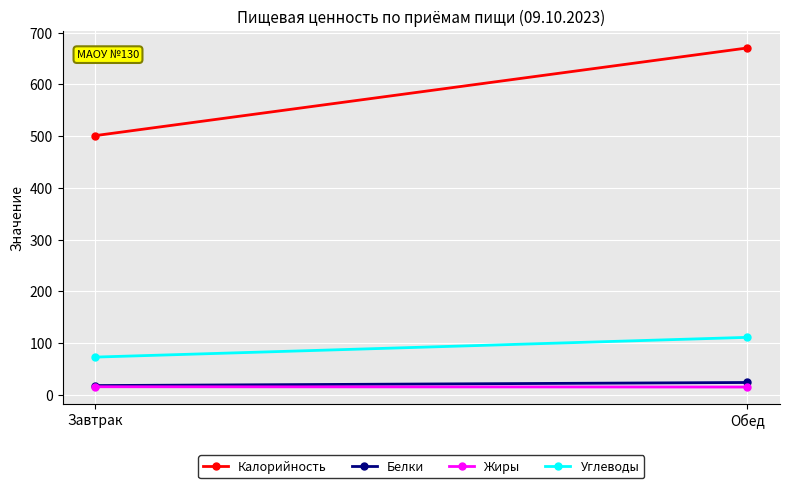

What position from the right is Завтрак?

2